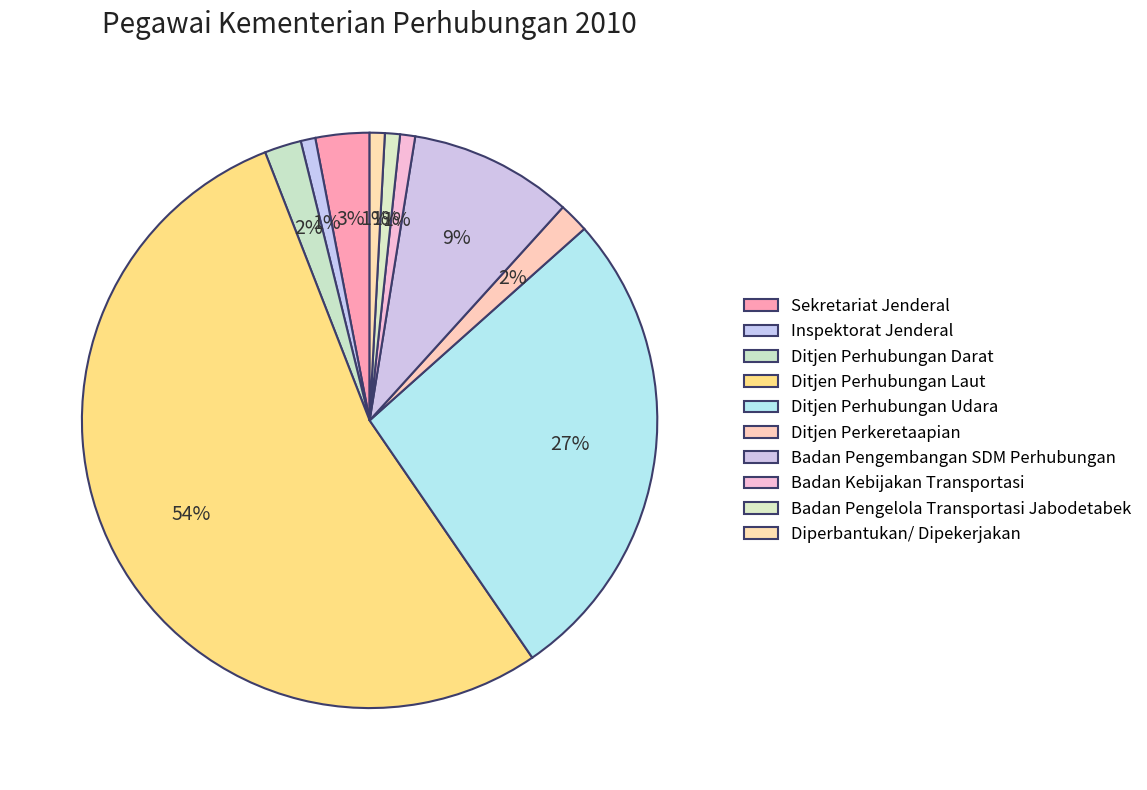

How many segments does this pie chart have?

10